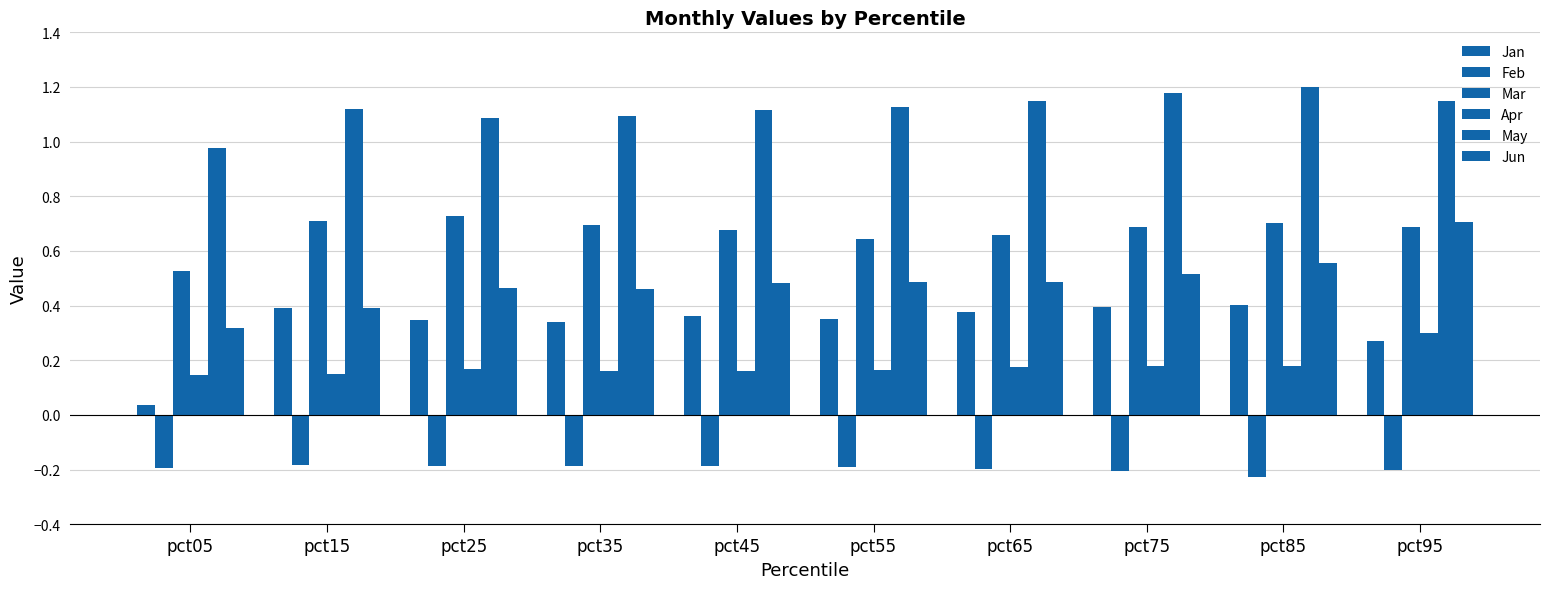

How many categories are shown in the chart?

10